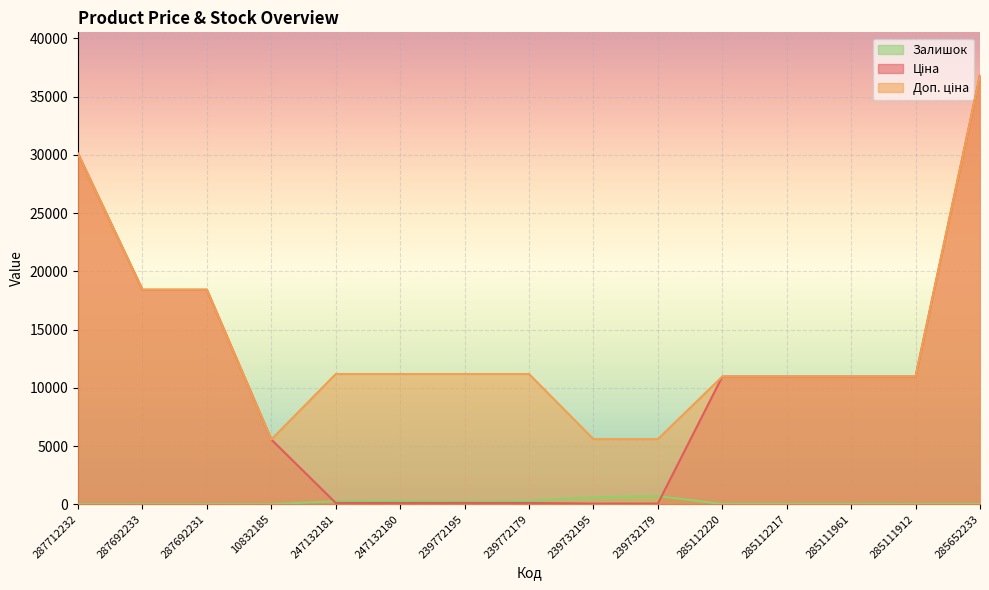

What is the difference between the Доп. ціна values at 287692233 and 285112220?

7456.5